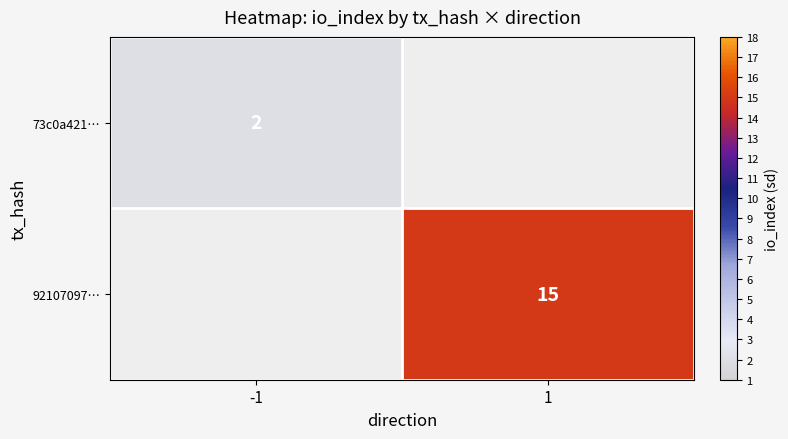

The 92107097… series shows 4 at 1. True or false?

False